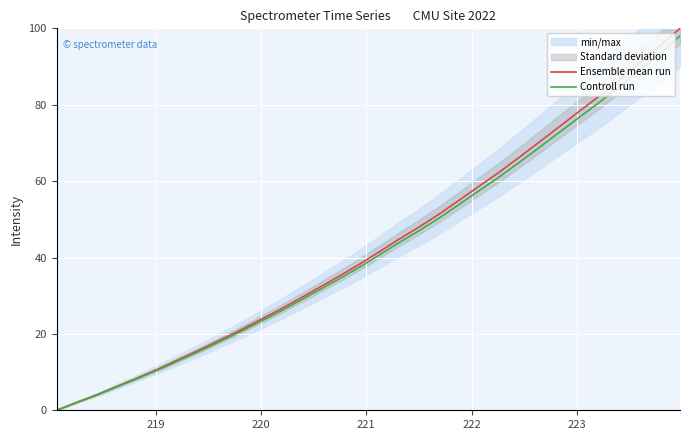

What is the value of the Ensemble mean run point at the 12th from the left?

26.1